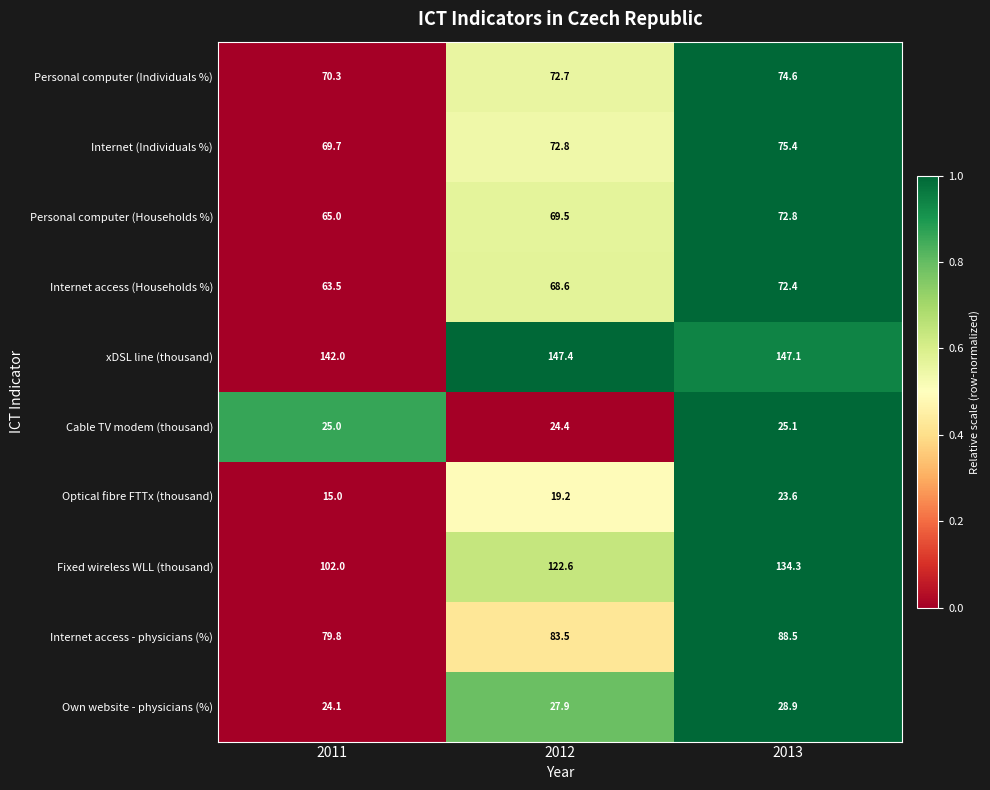

True or false: Cable TV modem (thousand) has a value of 5.2 at 2012.

False